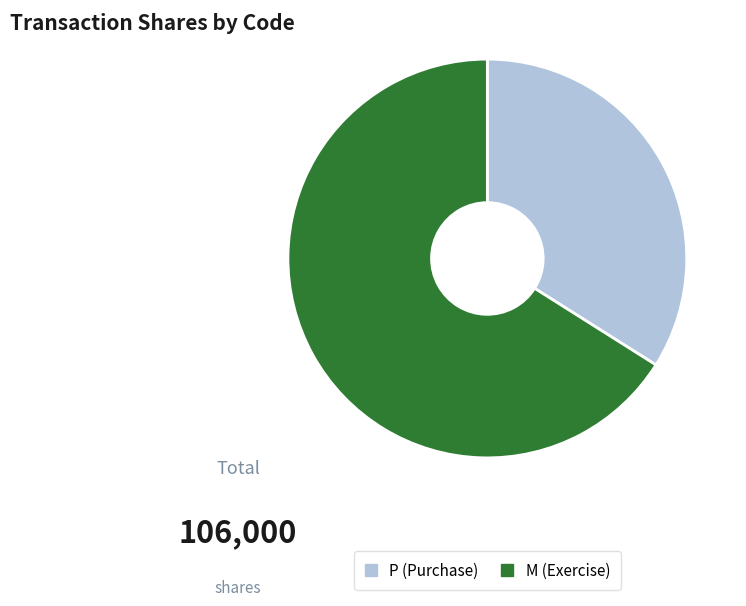

Is there any slice that represents more than half of the pie?

Yes